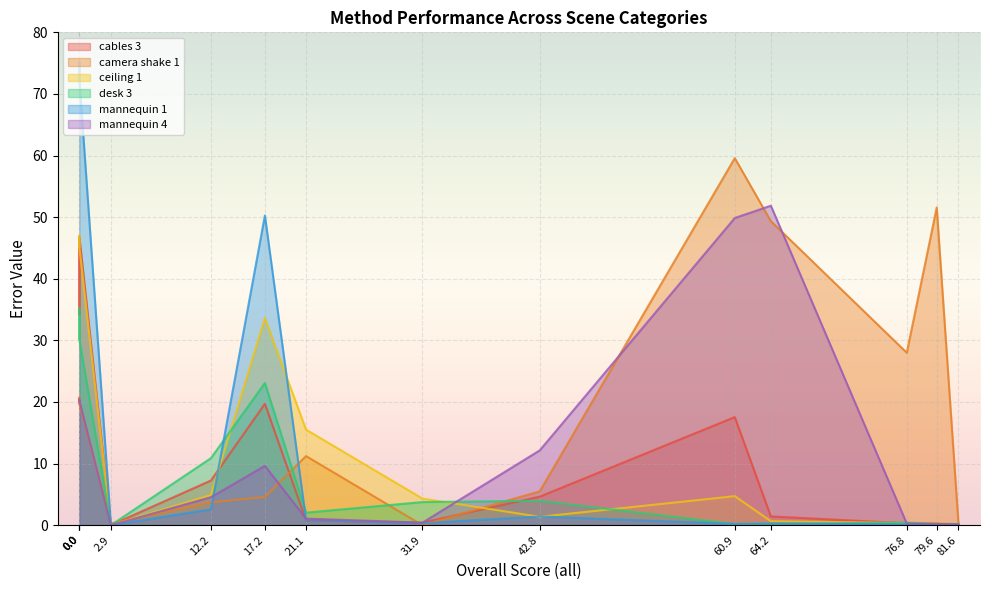

How many intersections are there between camera shake 1 and mannequin 4?

8